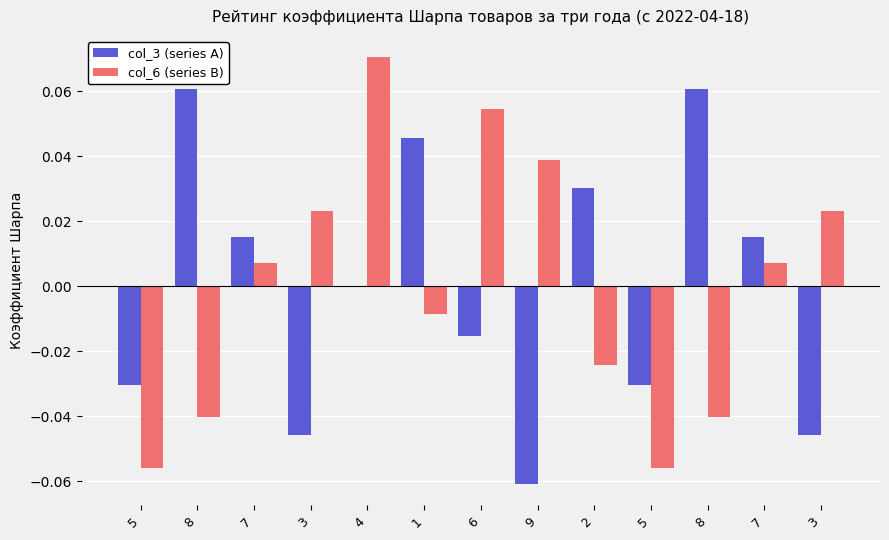

How many distinct data groups are displayed?

2